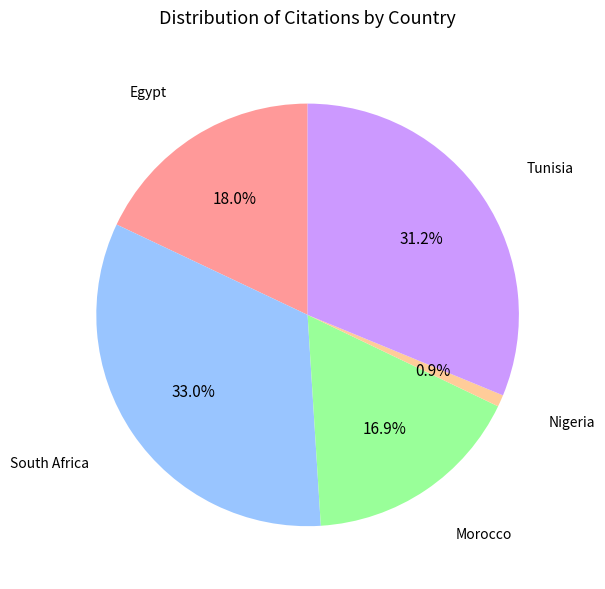

To the nearest percent, what is the difference between the largest and smallest slice percentages?

32%